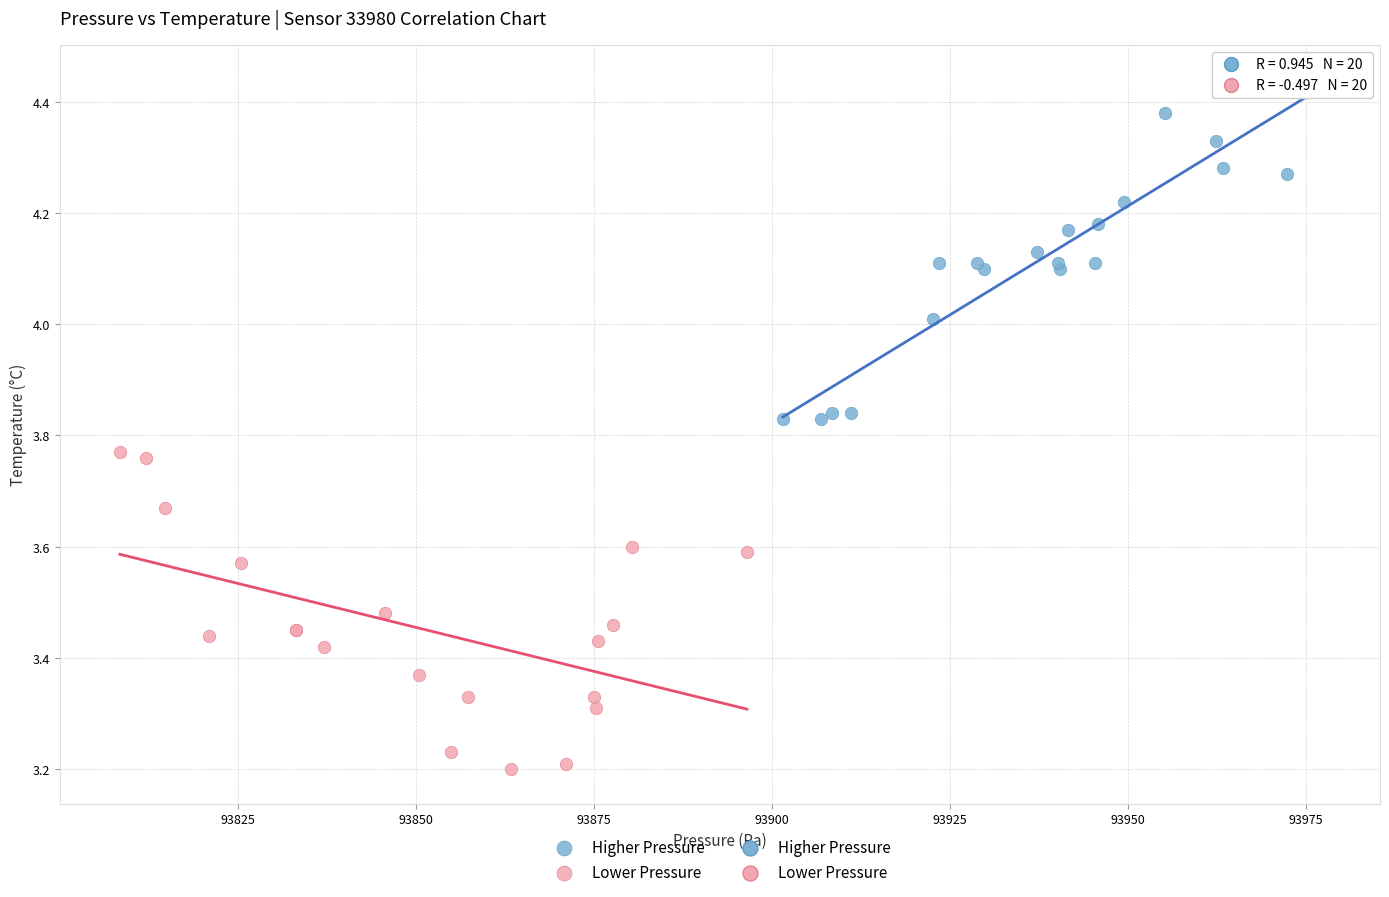

Which series reaches the maximum Y coordinate?

Higher Pressure